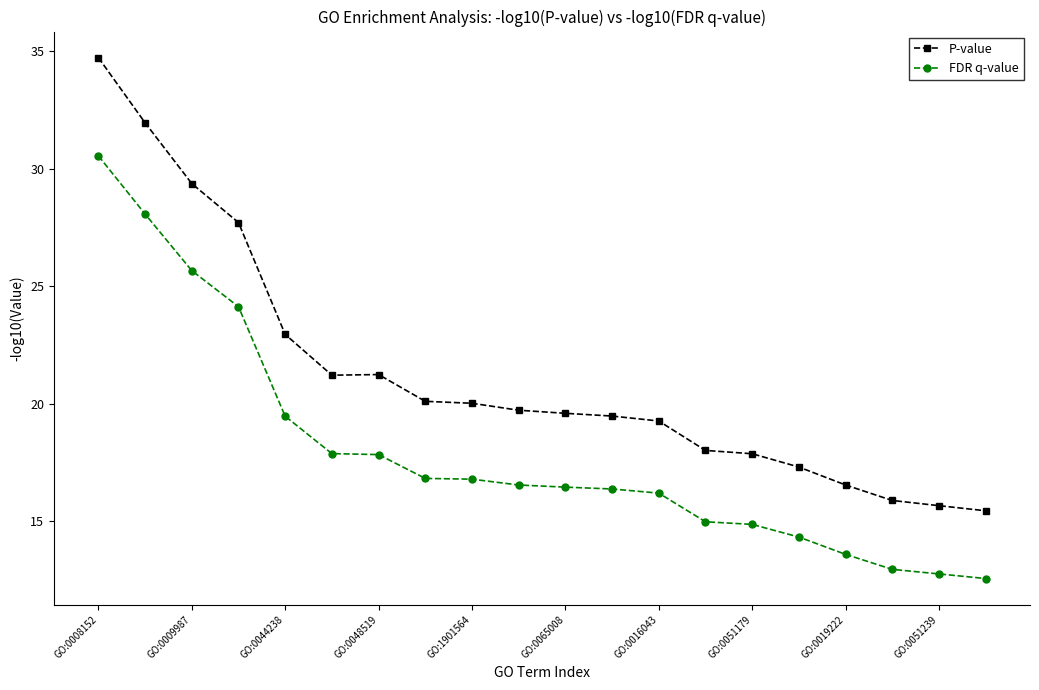

How many series are shown in this chart?

2